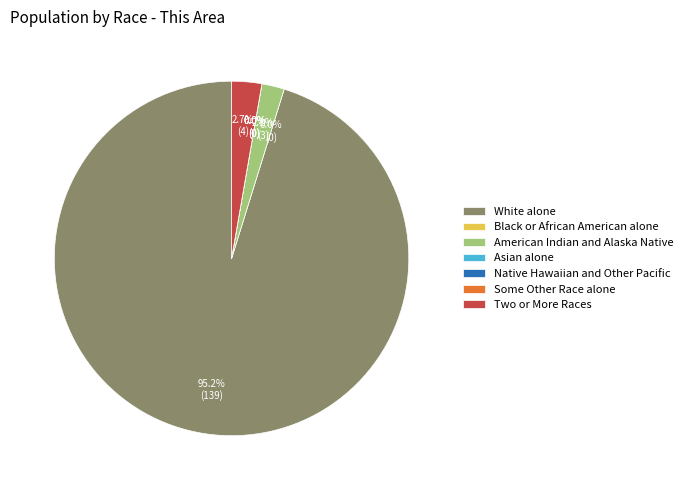

Rank the categories by value from highest to lowest.

White alone, Two or More Races, American Indian and Alaska Native, Black or African American alone, Asian alone, Native Hawaiian and Other Pacific, Some Other Race alone